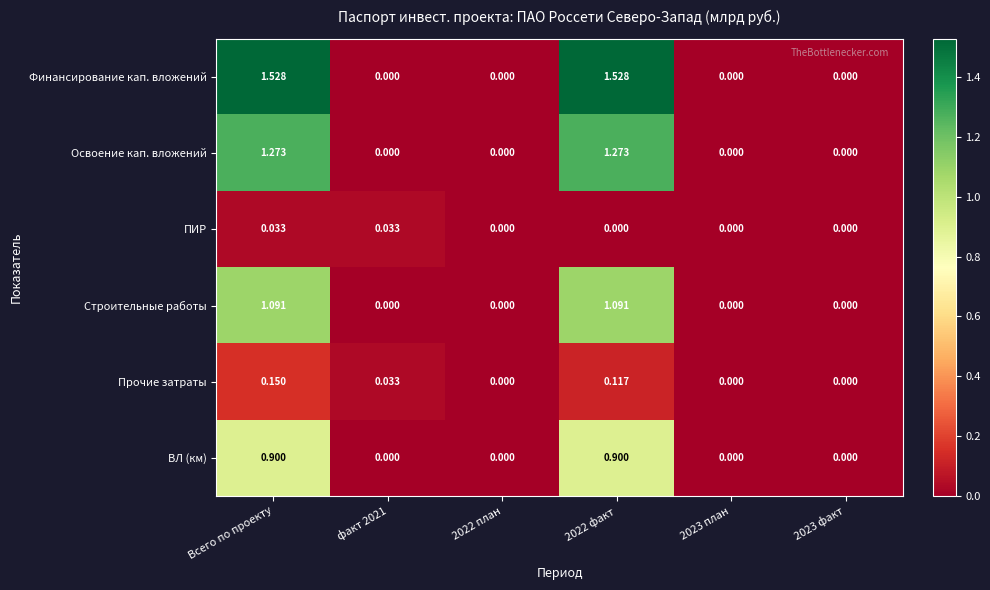

At 2022 факт, list the series in order from smallest to largest.

ПИР, Прочие затраты, ВЛ (км), Строительные работы, Освоение кап. вложений, Финансирование кап. вложений